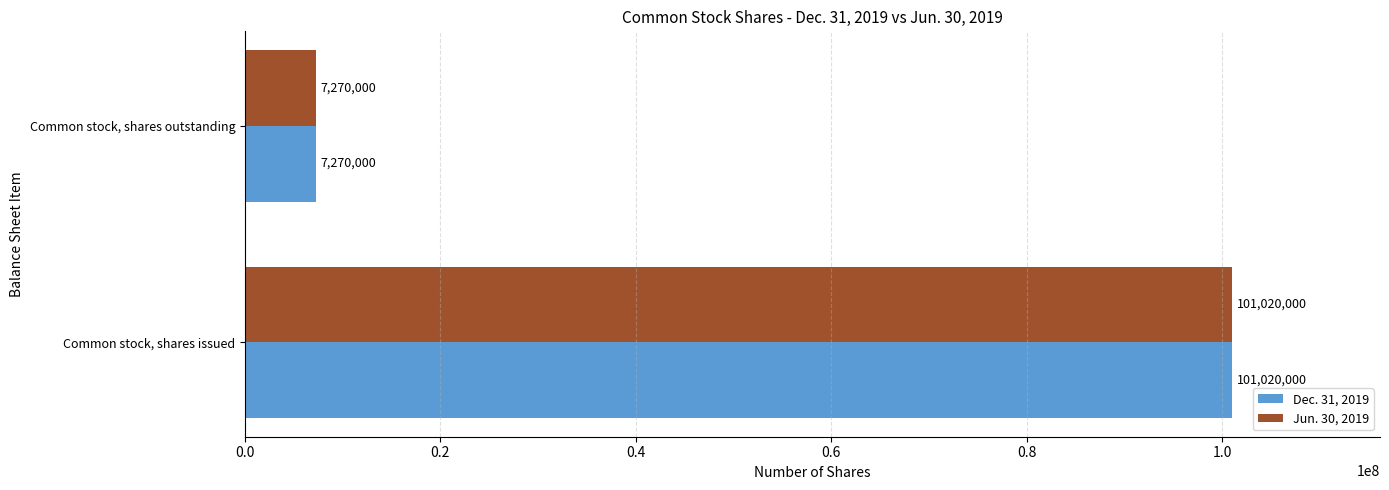

What is the minimum value shown in the chart?

7270000